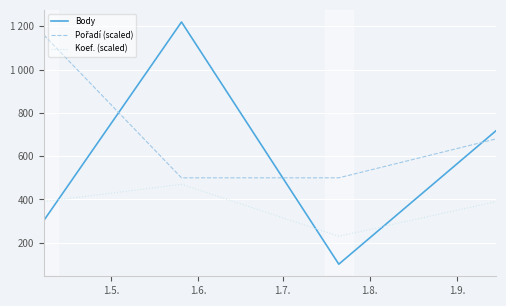

Does the chart display data point markers on the line(s)?

No